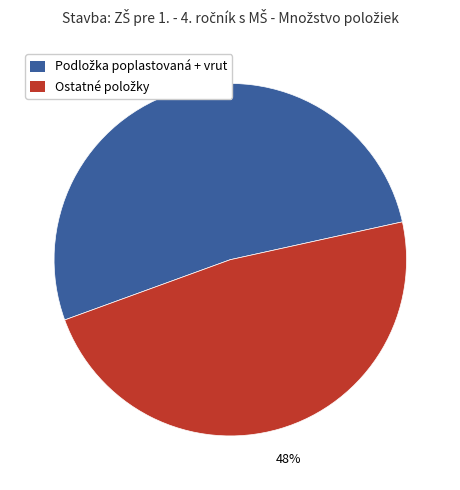

To the nearest percent, what is the average slice percentage?

50%